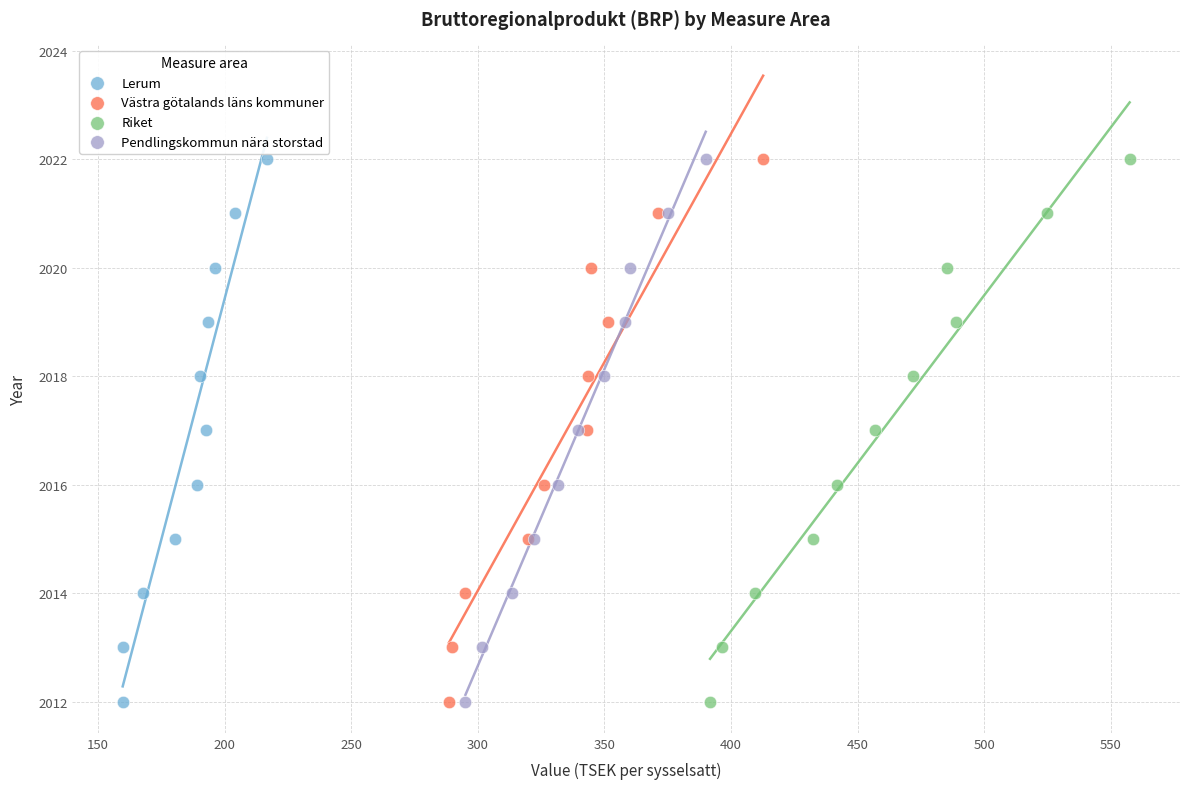

What are all the series names shown in the legend?

Lerum, Västra götalands läns kommuner, Riket, Pendlingskommun nära storstad